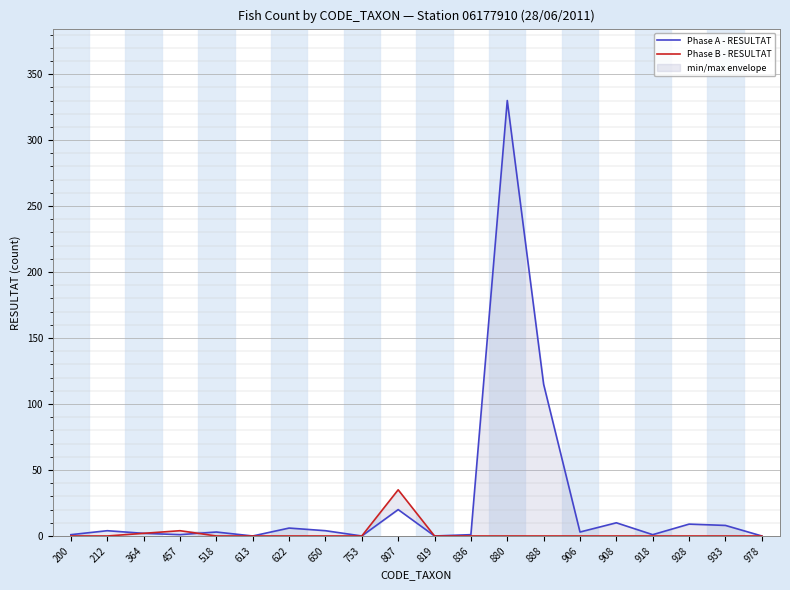

Reading right to left, what are all the values shown in this chart?

Phase A - RESULTAT: 0	8	9	1	10	3	115	330	1	0	20	0	4	6	0	3	1	2	4	1
Phase B - RESULTAT: 0	0	0	0	0	0	0	0	0	0	35	0	0	0	0	0	4	2	0	0